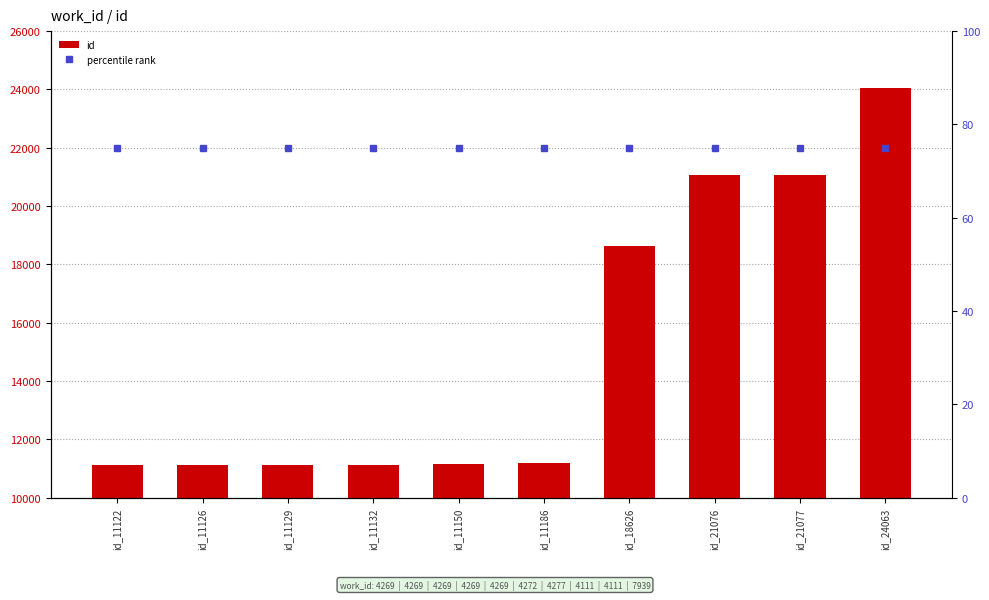

What is the greatest value displayed?

24063